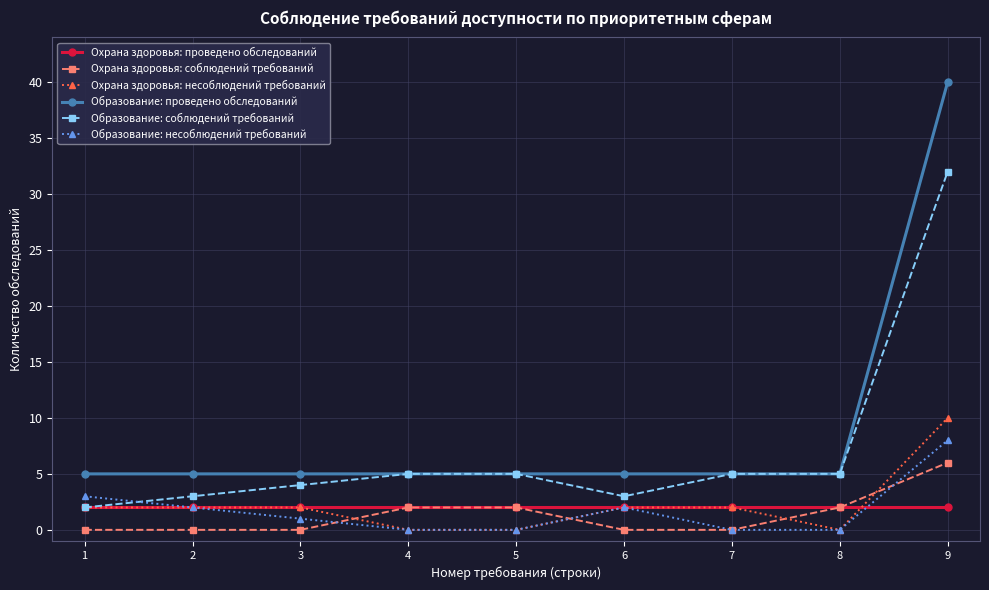

What is the value of the Охрана здоровья: проведено обследований point at the 8th from the left?

2